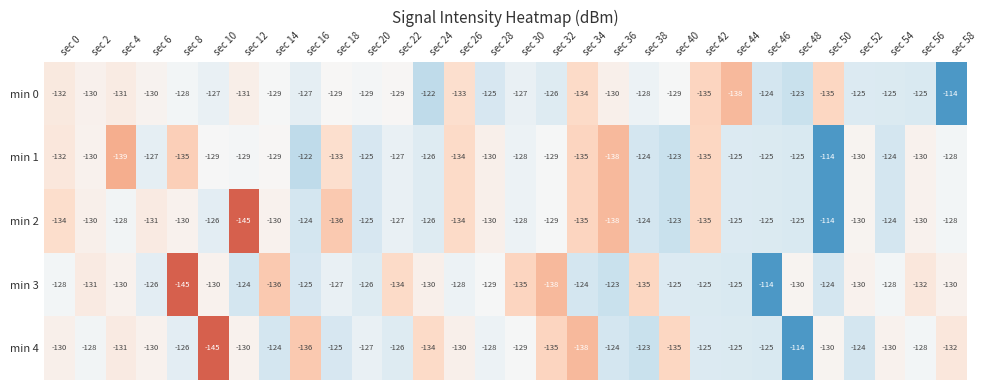

Is it true that min 1 equals -38 at sec 6?

False